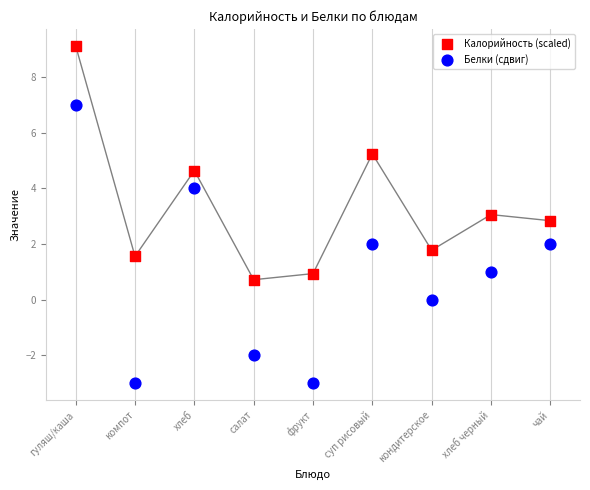

Which series contains the lowest Y value?

Белки (сдвиг)